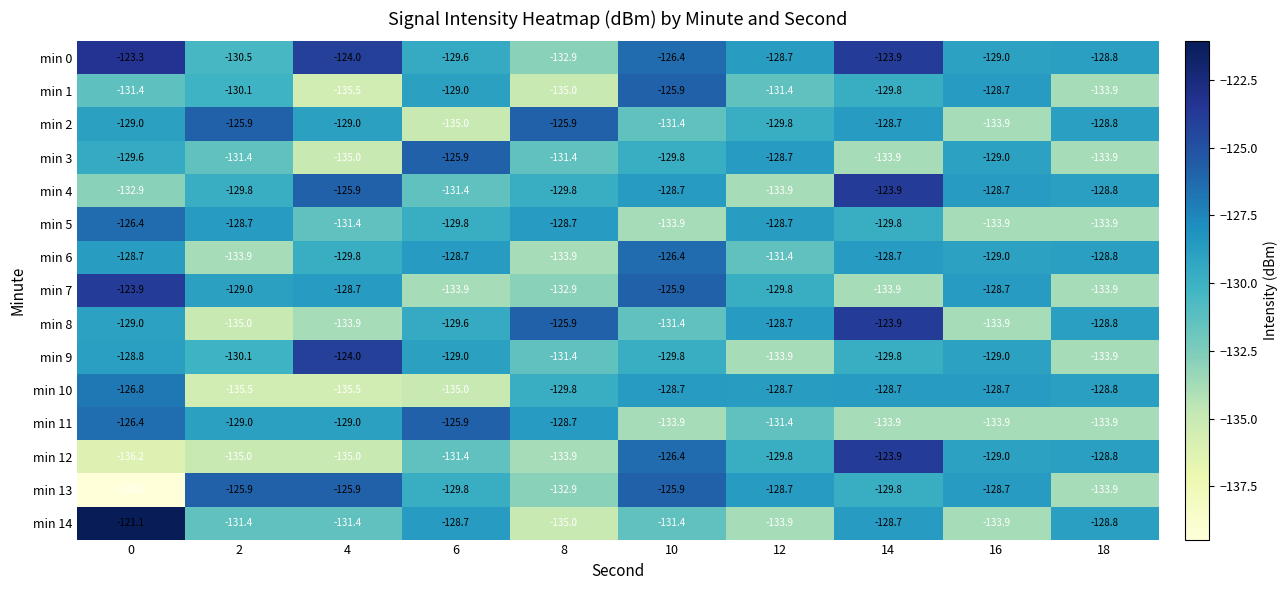

What is the smallest value displayed?

-139.5